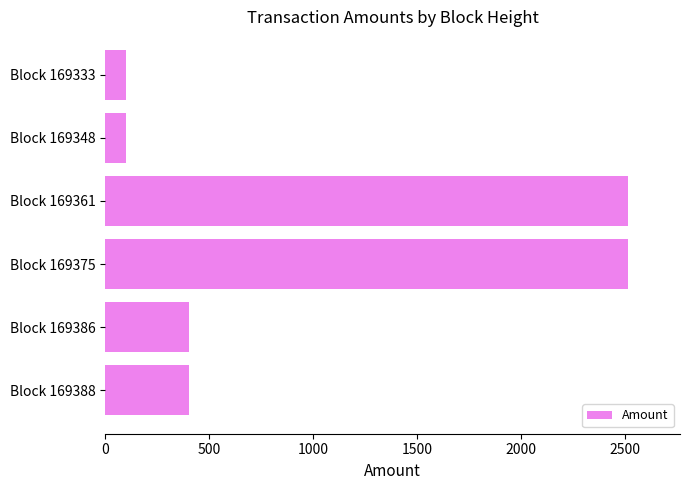

What is the difference between the maximum and minimum values?

2416.0